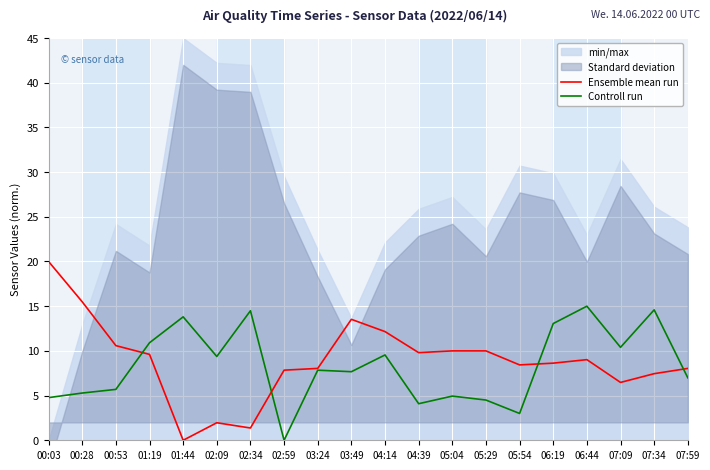

What is the label of the 3rd point from the left?

00:53